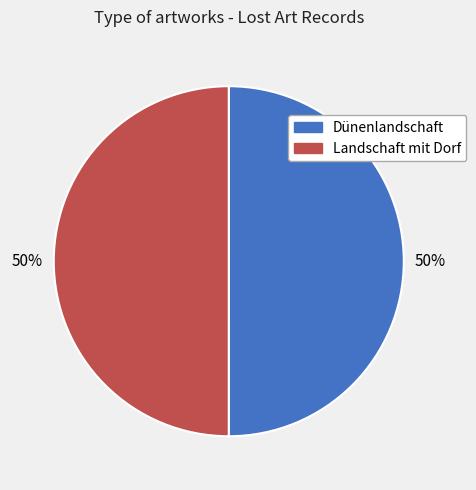

The Landschaft mit Dorf slice represents 50% of the pie. True or false?

True